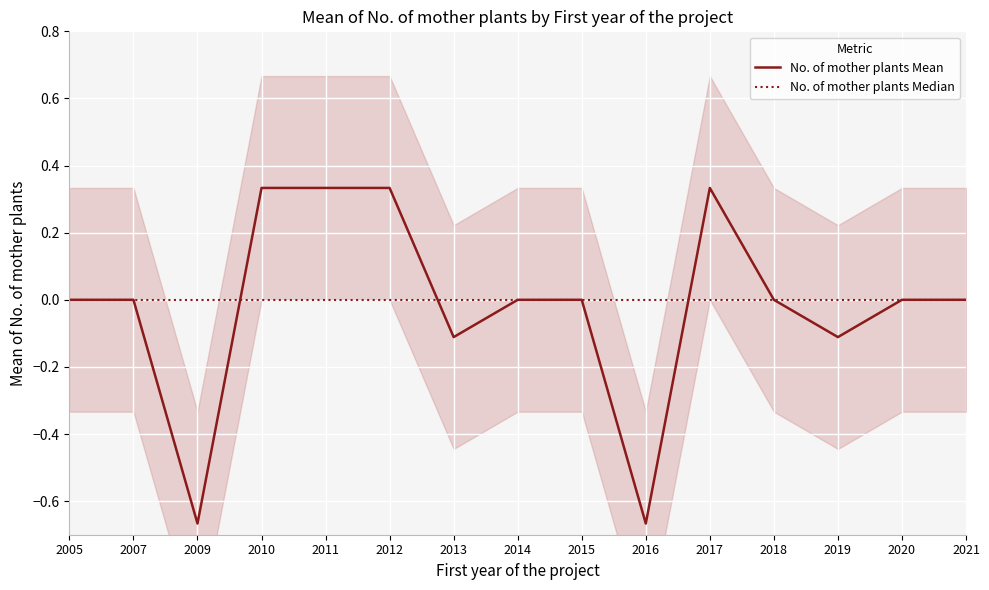

Does the chart display data point markers on the line(s)?

No